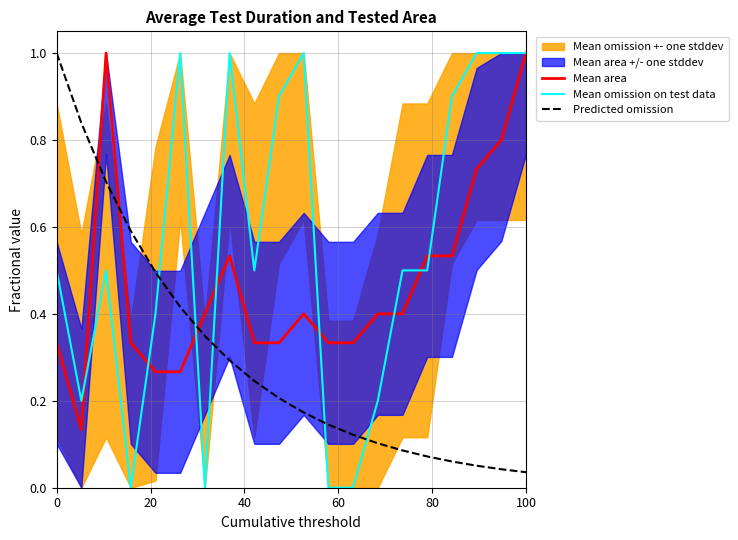

How many intersections are there between Mean area and Predicted omission?

3